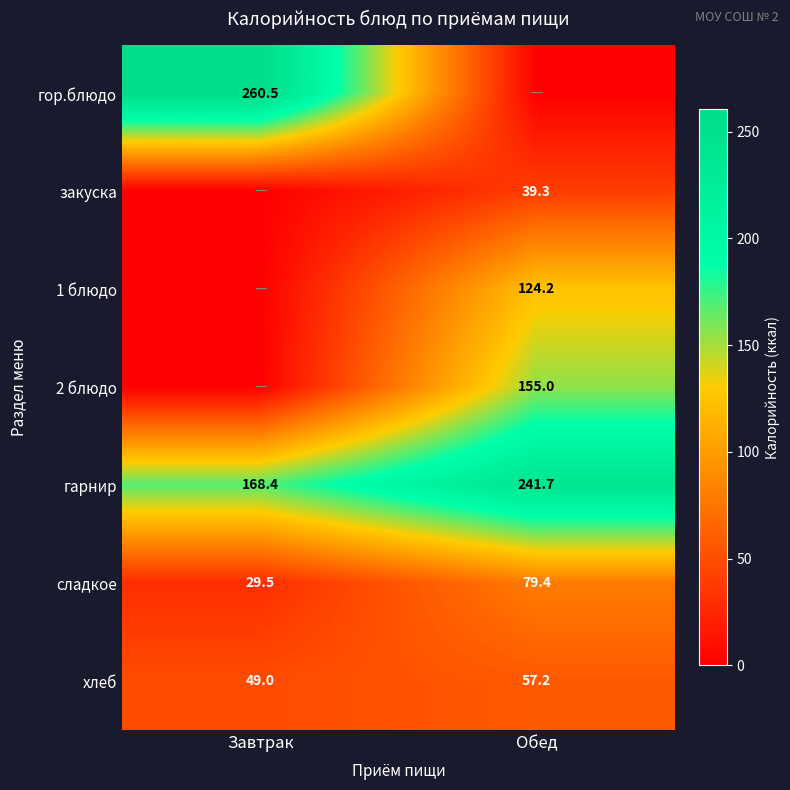

What is the sum of all гарнир values?

410.1